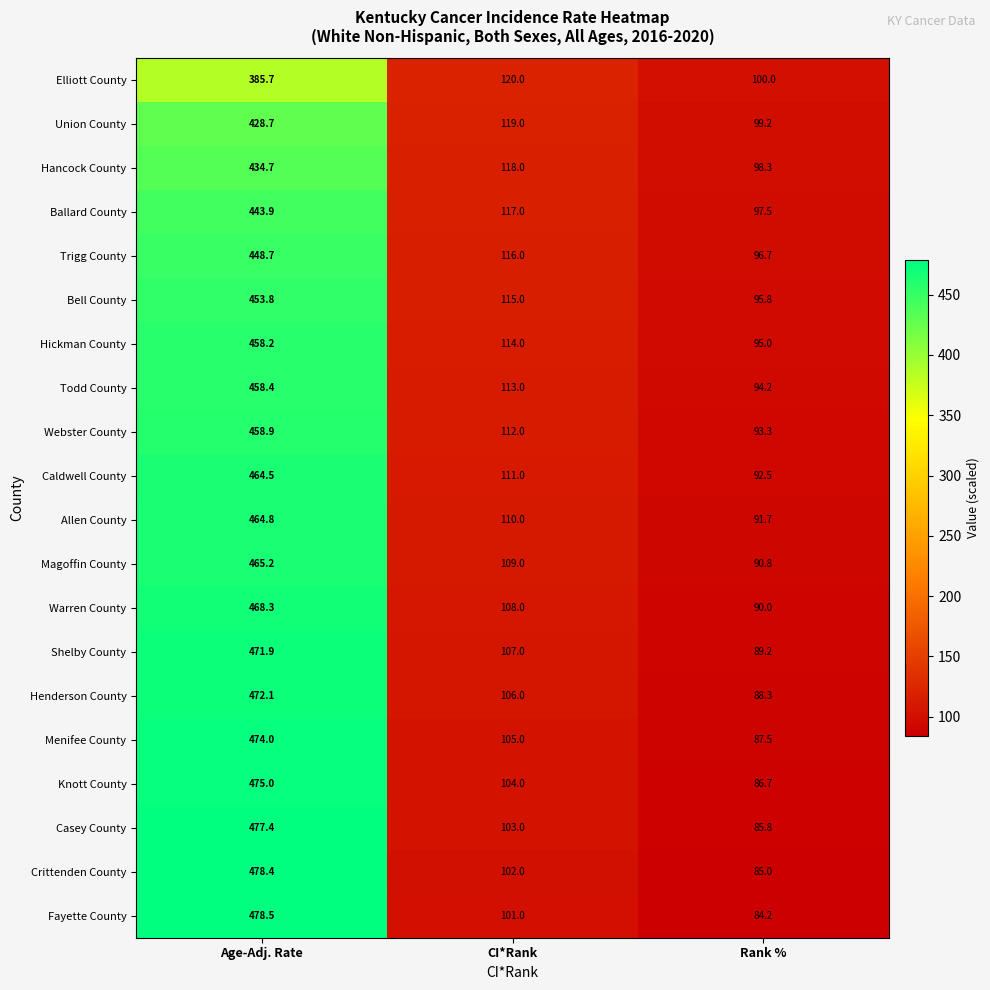

The Union County series shows 30.1 at Rank %. True or false?

False